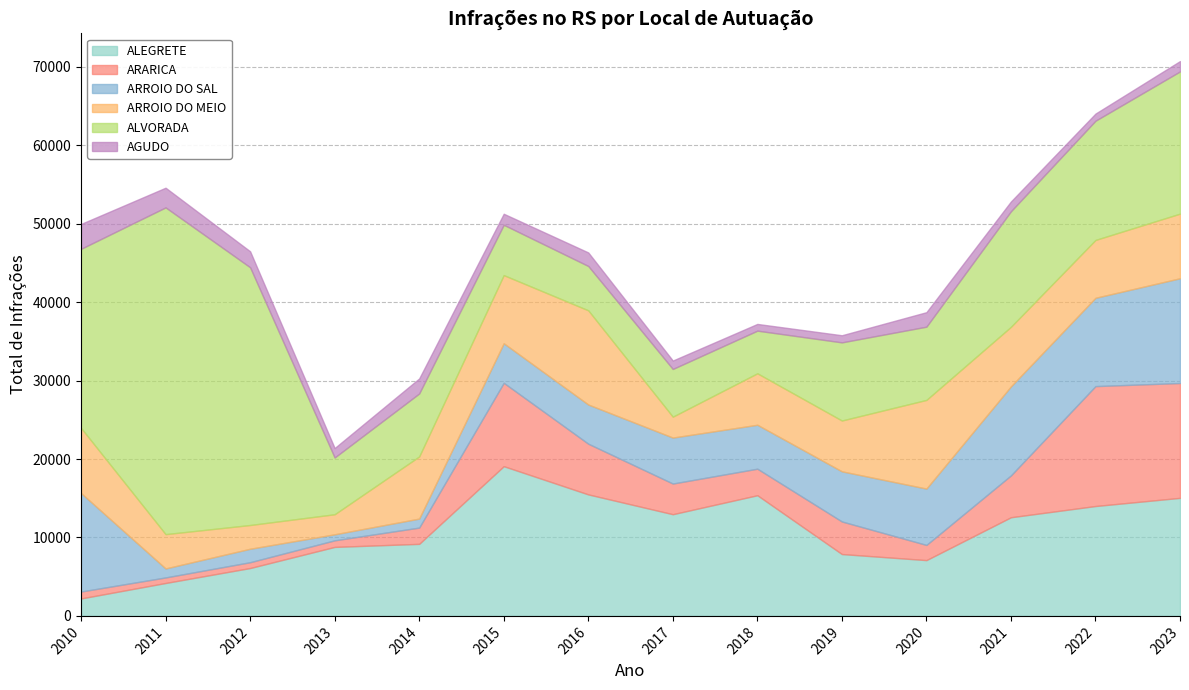

Where do ALEGRETE and ALVORADA first cross each other?

2012 and 2013